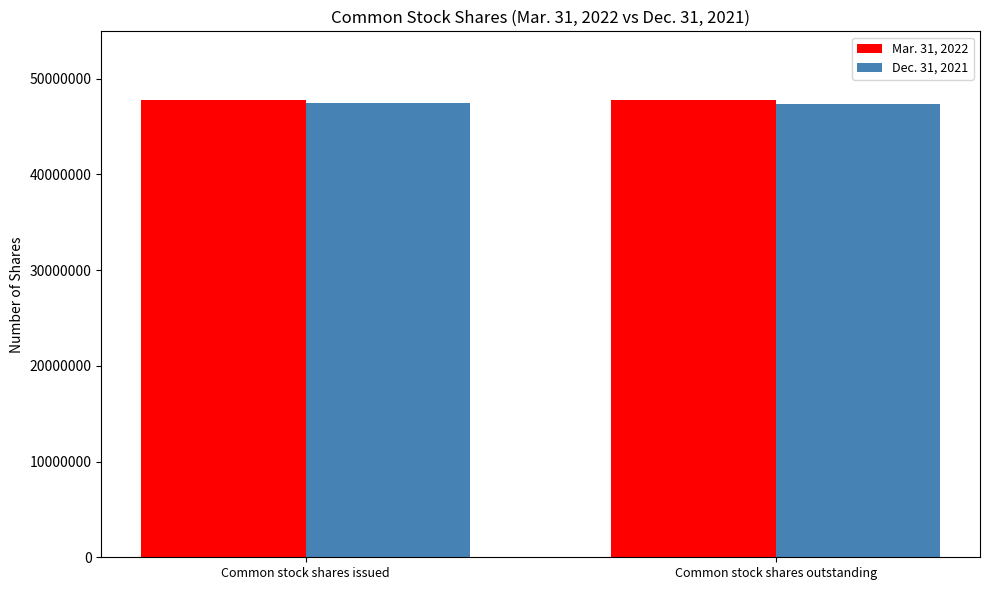

What is the sum of the Mar. 31, 2022 values at Common stock shares issued and Common stock shares outstanding?

95534071